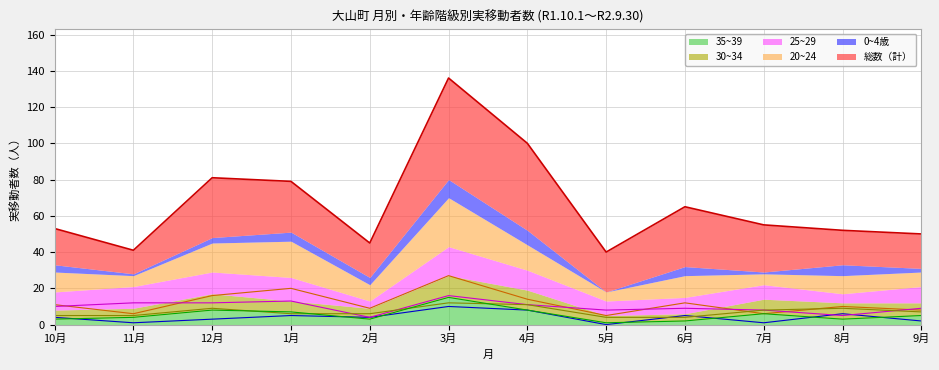

At which category is the sum across all series the highest?

3月